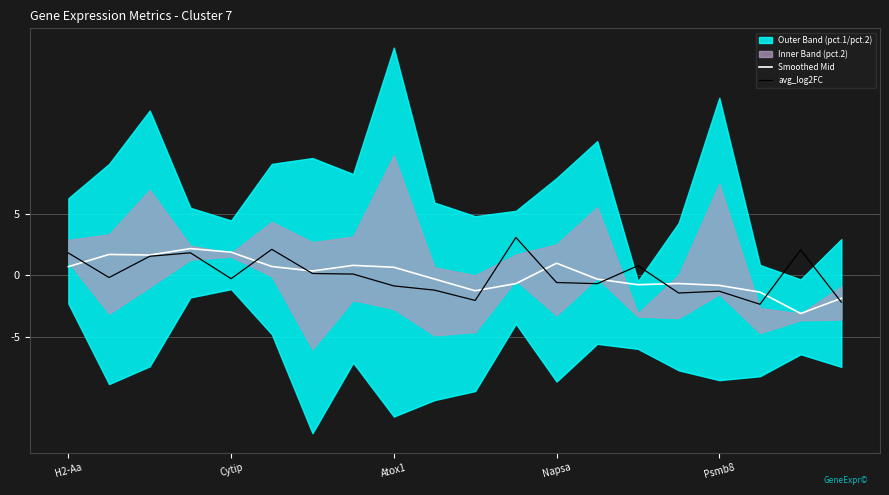

Which series has the largest total across all categories?

Smoothed Mid